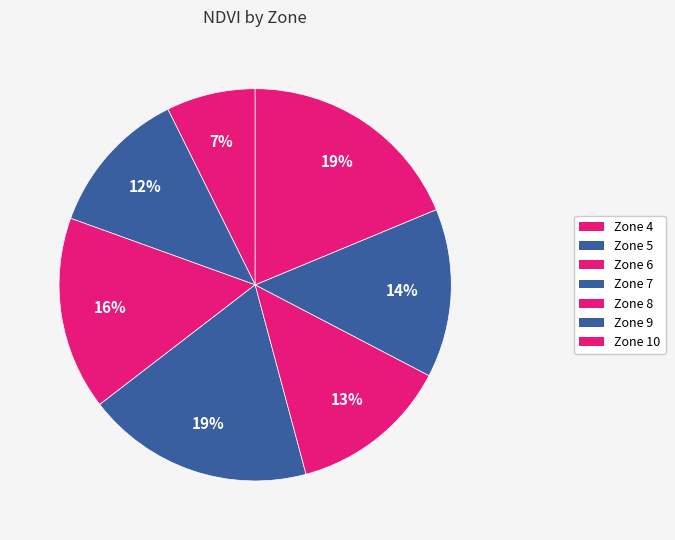

How many slices are in this pie chart?

7